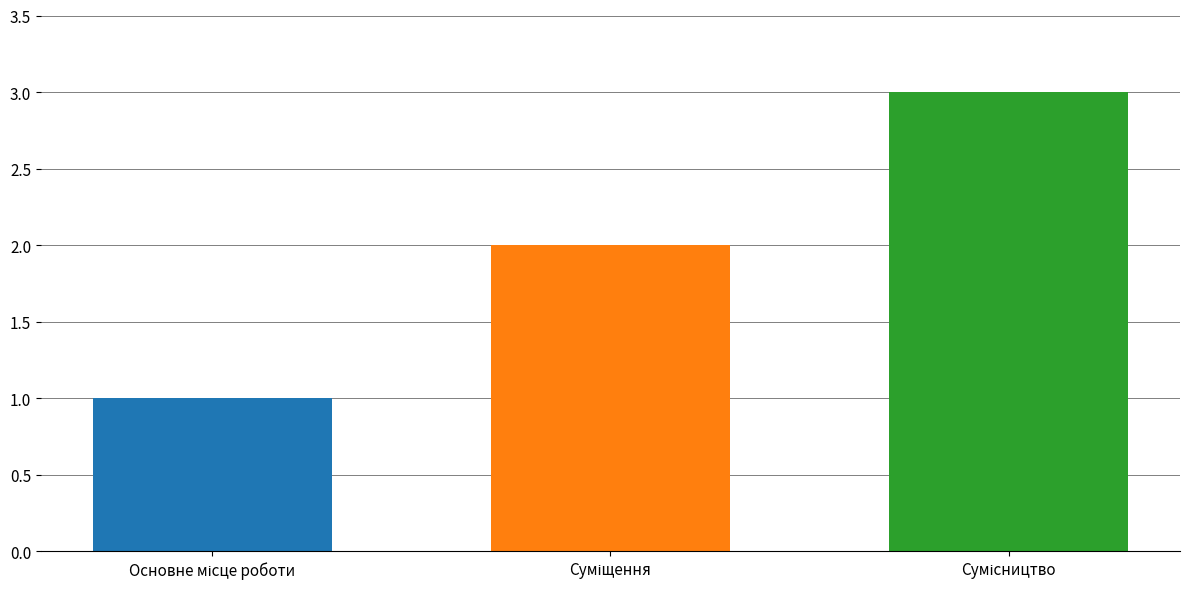

What is the maximum value shown in the chart?

3